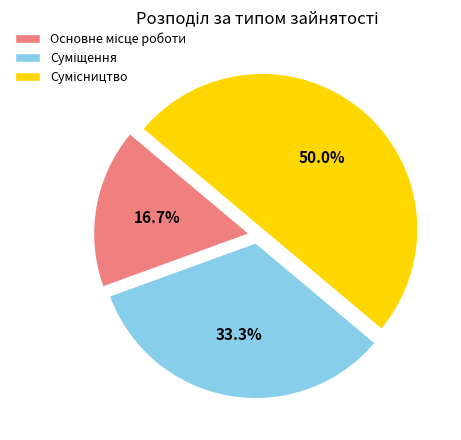

To the nearest percent, what is the difference between the largest and smallest slice percentages?

33%